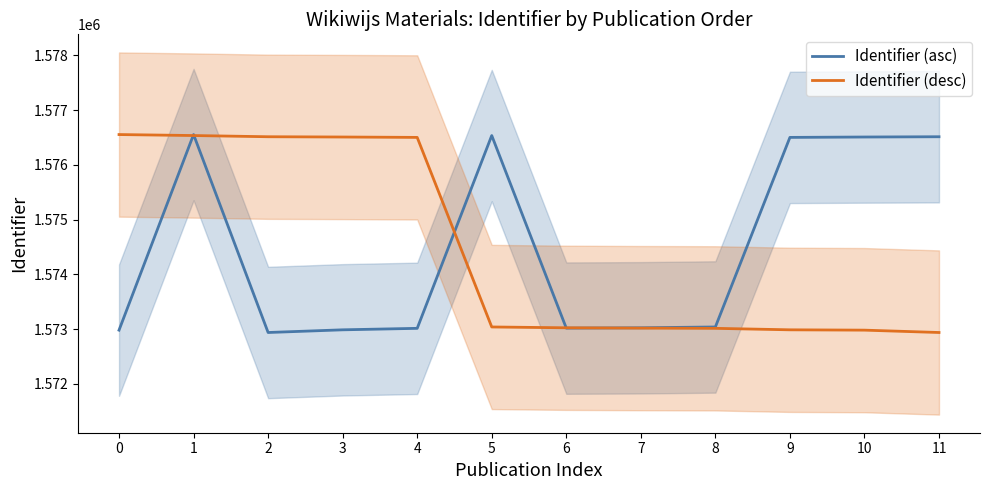

Where do Identifier (desc) and Identifier (asc) first cross each other?

0 and 1